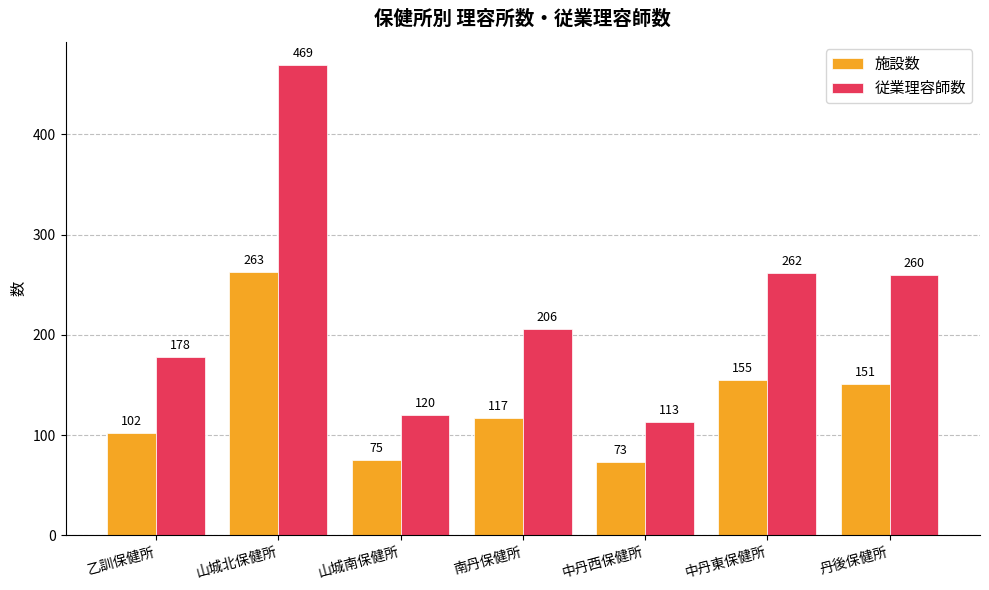

What is the label of the 2nd bar from the left?

山城北保健所